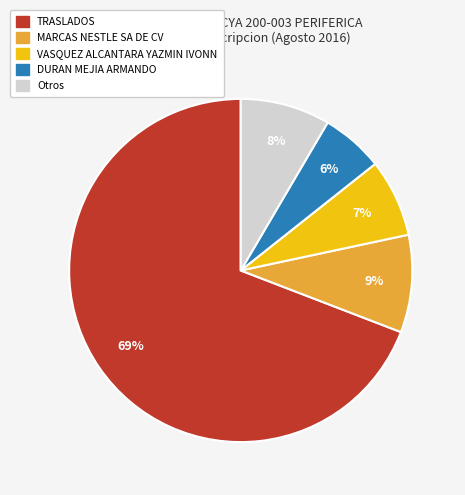

What is the ratio of the value at VASQUEZ ALCANTARA YAZMIN IVONN to the value at MARCAS NESTLE SA DE CV?

0.8